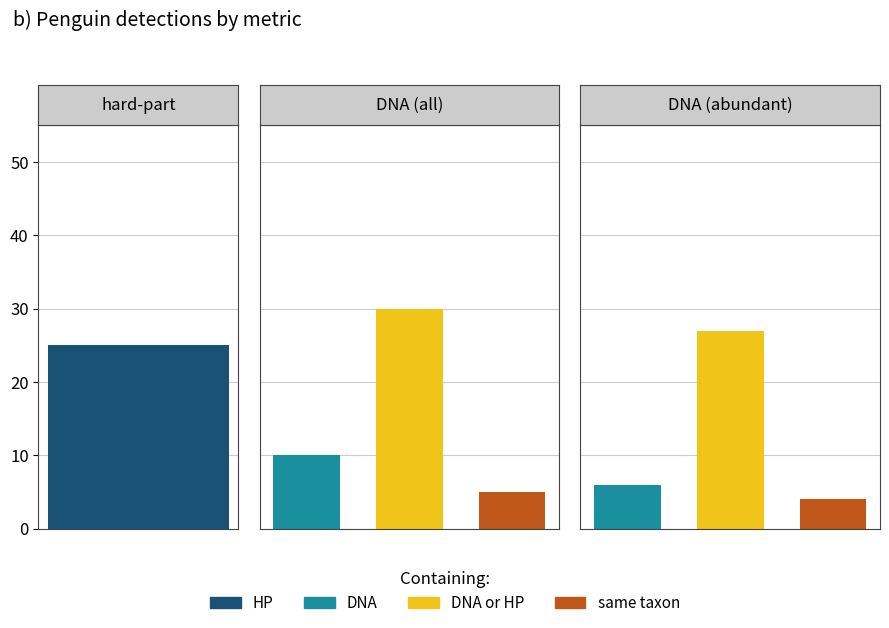

How many categories are shown in the chart?

3